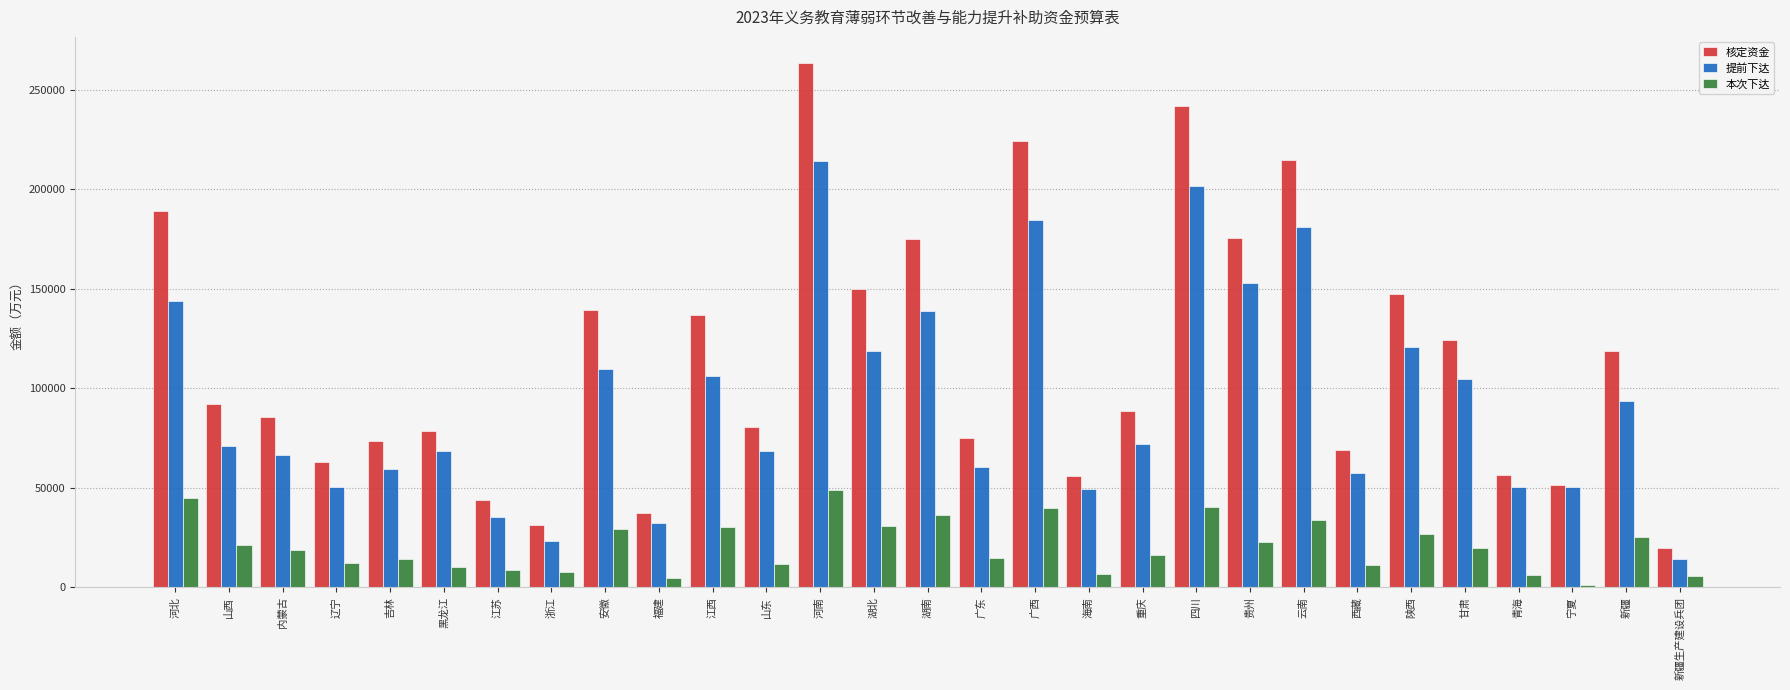

True or false: 核定资金 has a value of 376375 at 云南.

False